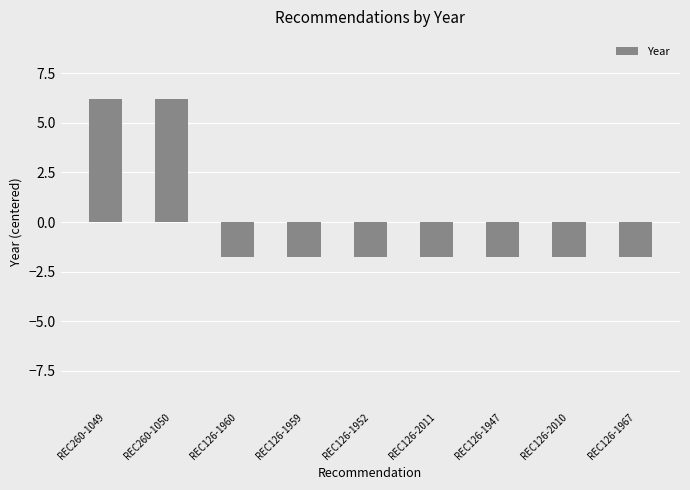

What is the smallest value displayed?

-1.8